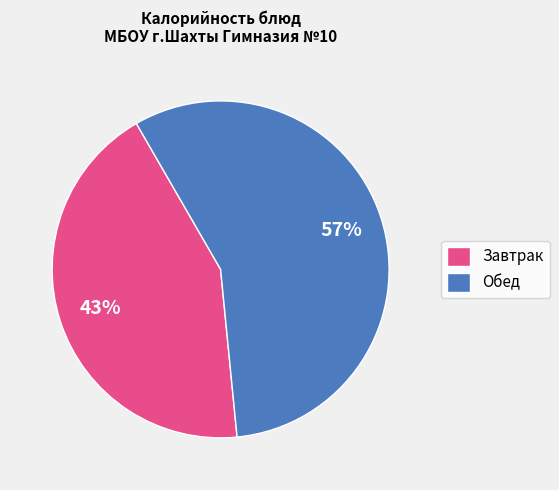

Combined, do Обед and Завтрак account for over 50%?

Yes